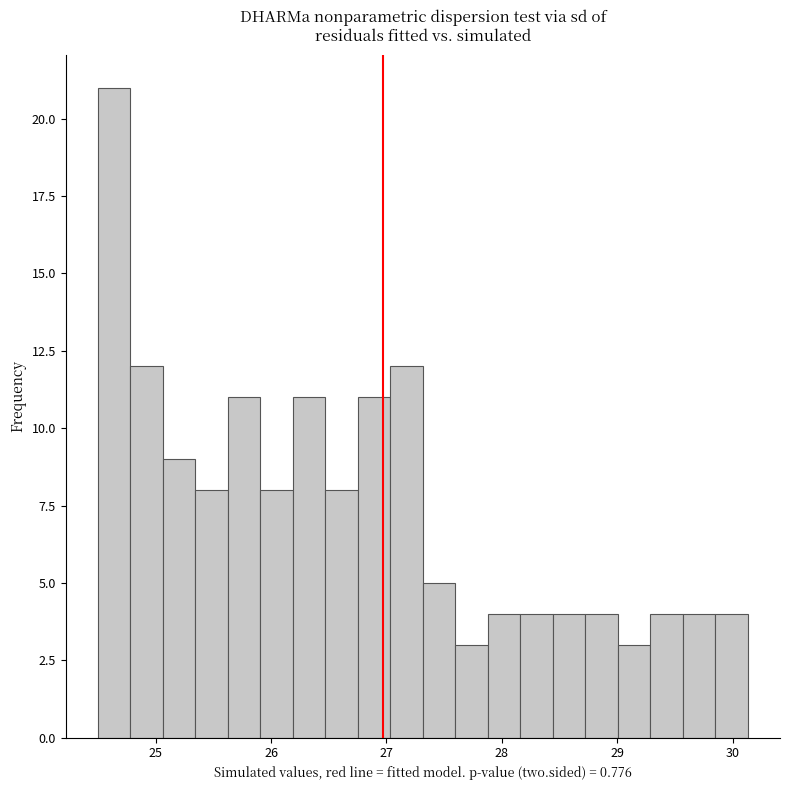

Around what value on the x-axis is the tallest bar? Give the approximate position of its centre, as read against the axis.

24.6